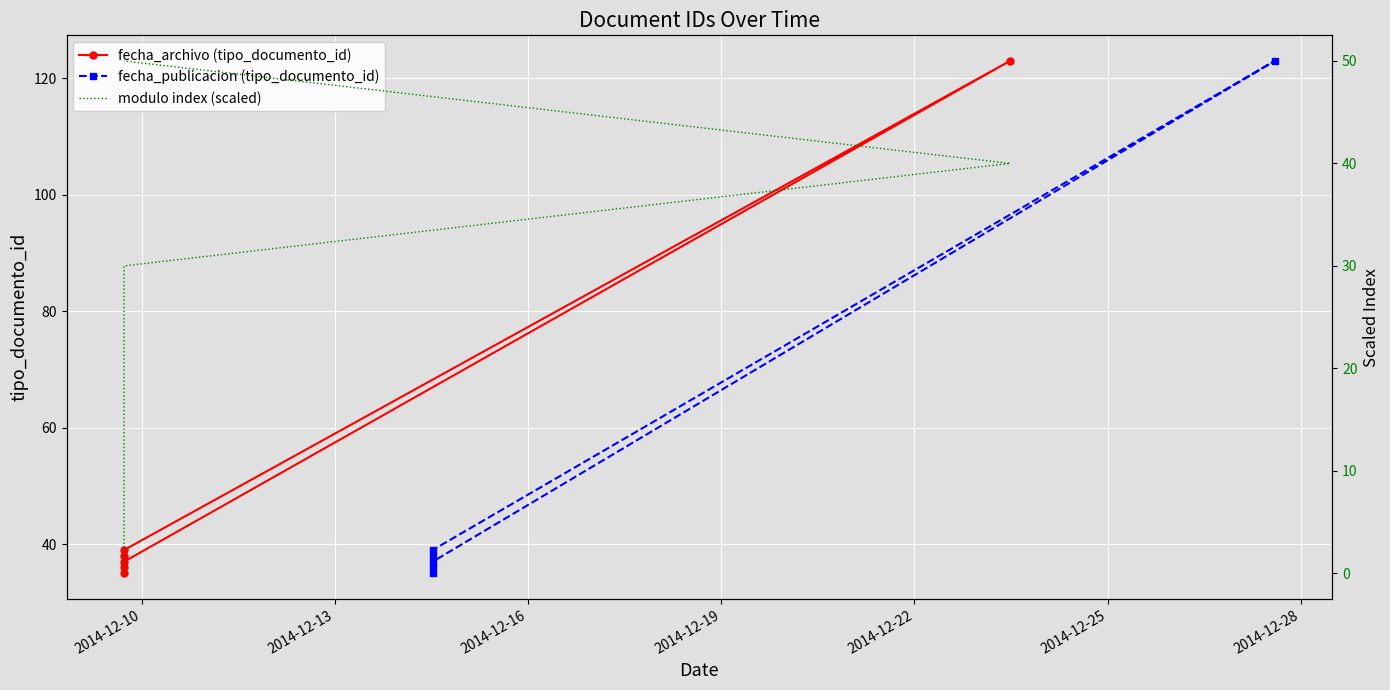

True or false: fecha_publicacion (tipo_documento_id) and fecha_archivo (tipo_documento_id) intersect in this chart.

False